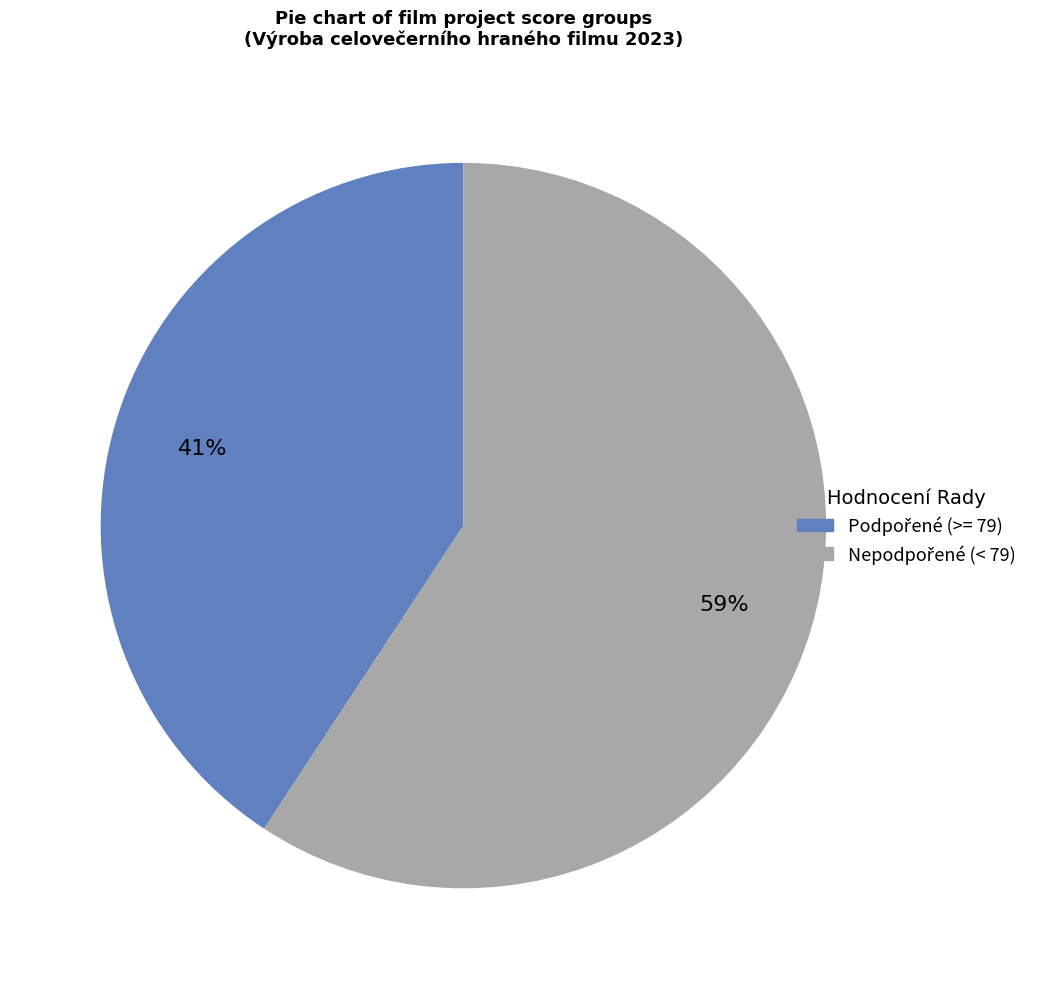

Does any single category account for the majority?

Yes